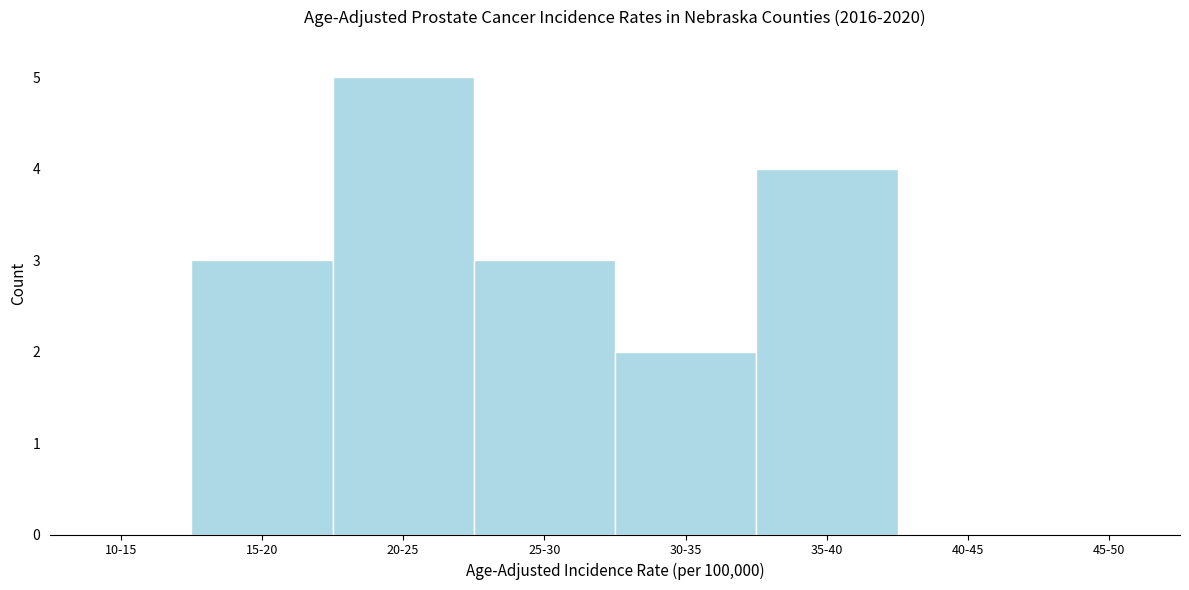

Reading left to right, what are all the values shown in this chart?

10-15=0	15-20=3	20-25=5	25-30=3	30-35=2	35-40=4	40-45=0	45-50=0